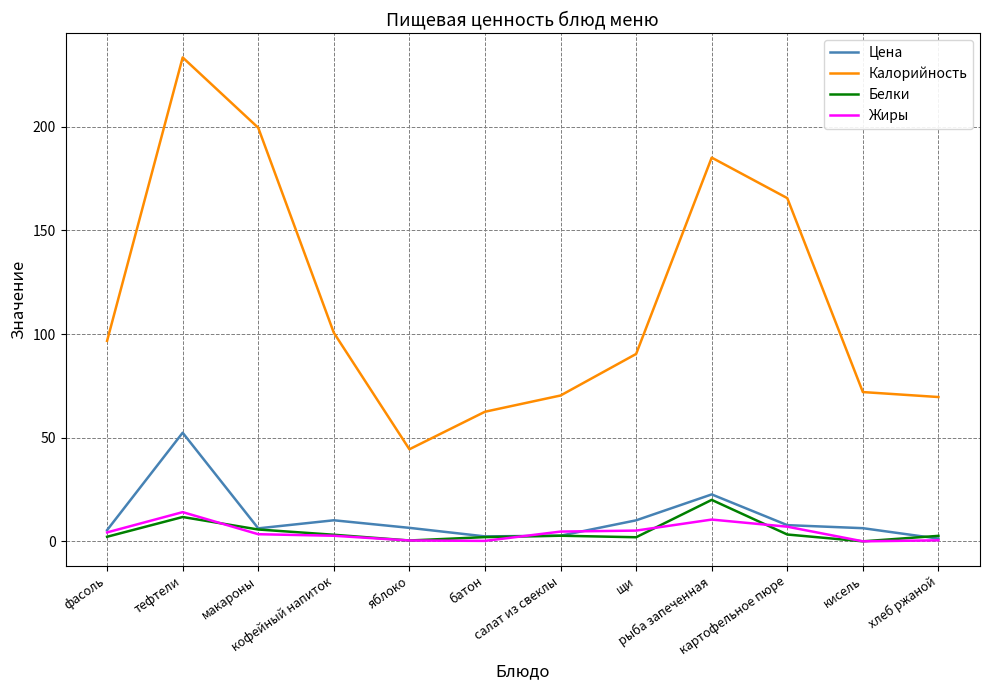

What position from the left is картофельное пюре?

10